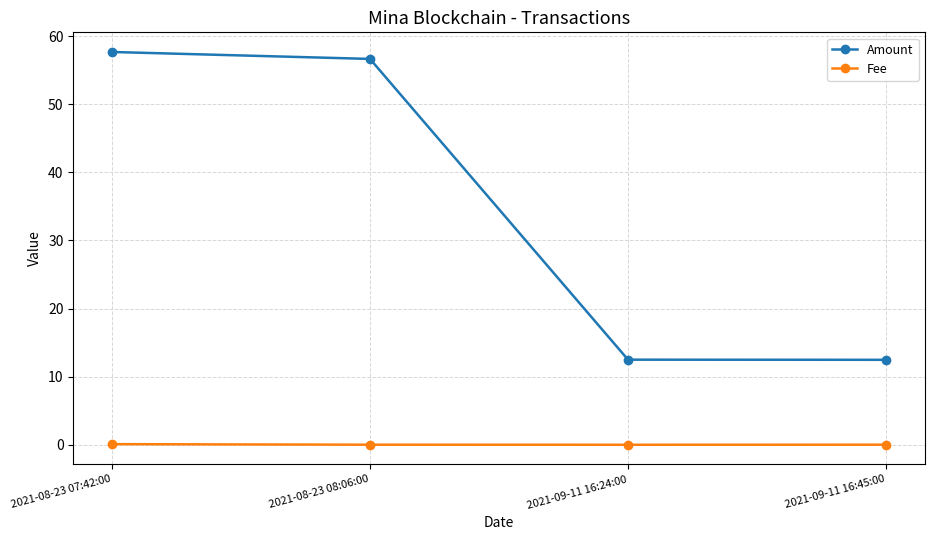

What is the difference between the highest and lowest values at 2021-08-23 07:42:00?

57.6